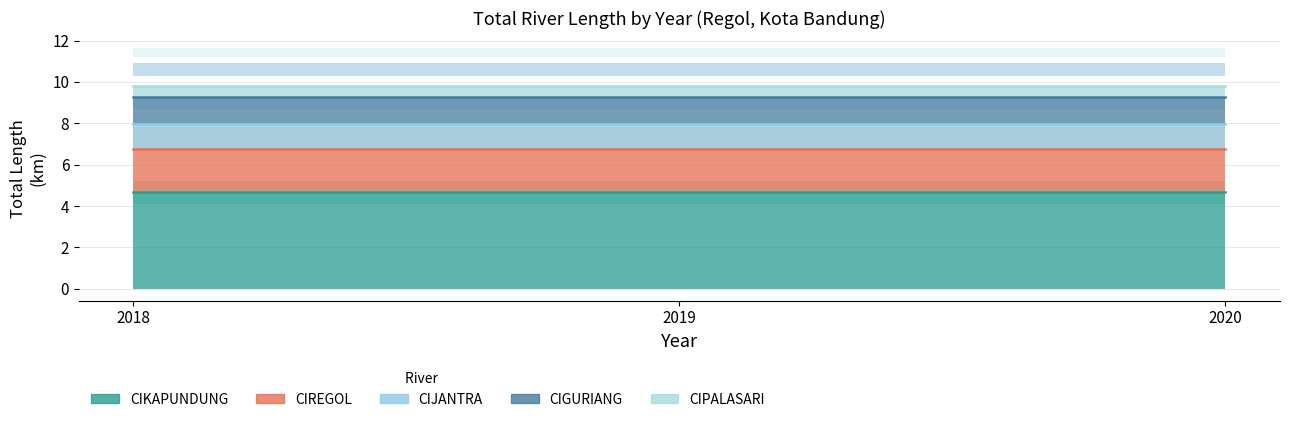

List the labels in order of CIPALASARI value, largest first.

2018, 2019, 2020